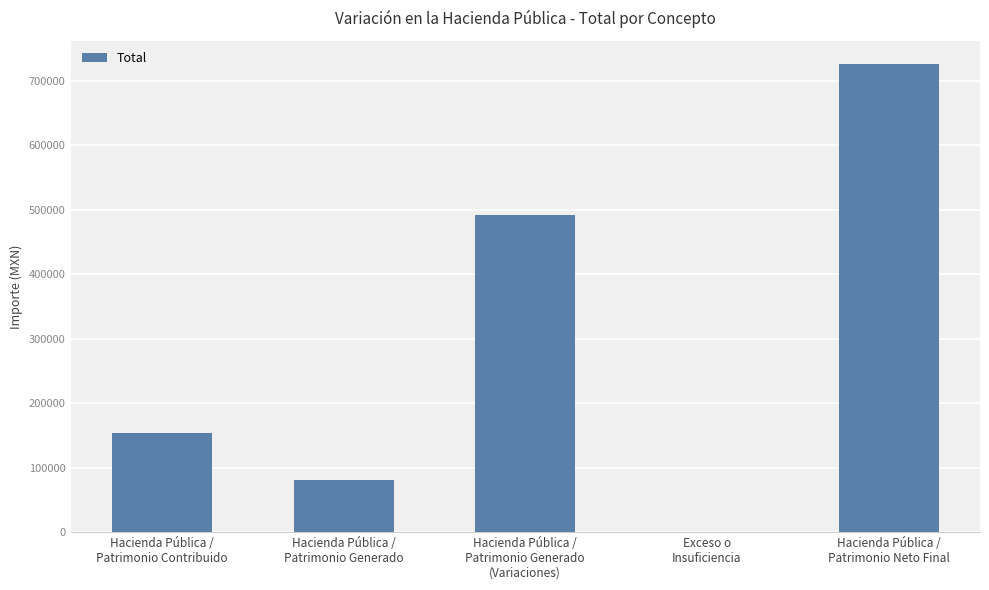

Count the number of values greater than 152952.

3